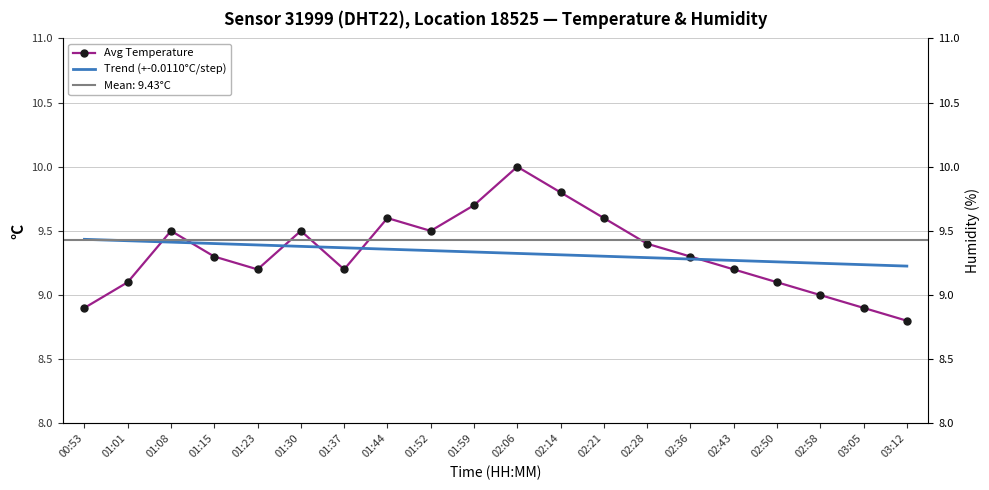

True or false: Trend (+-0.0110°C/step) has a value of 3.2 at 01:52.

False